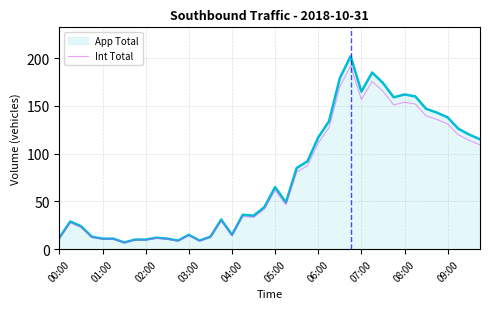

Which series has the largest range (max minus min)?

App Total